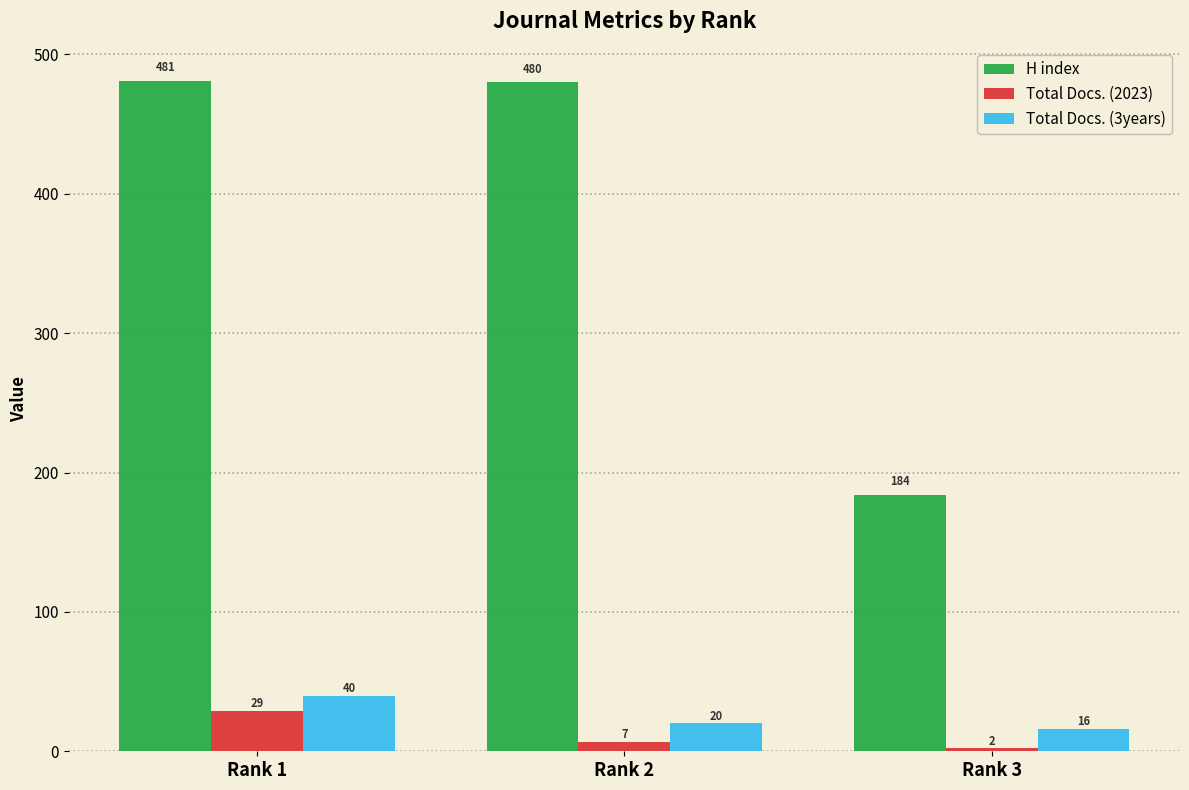

True or false: Total Docs. (2023) has a value of 6 at Rank 1.

False